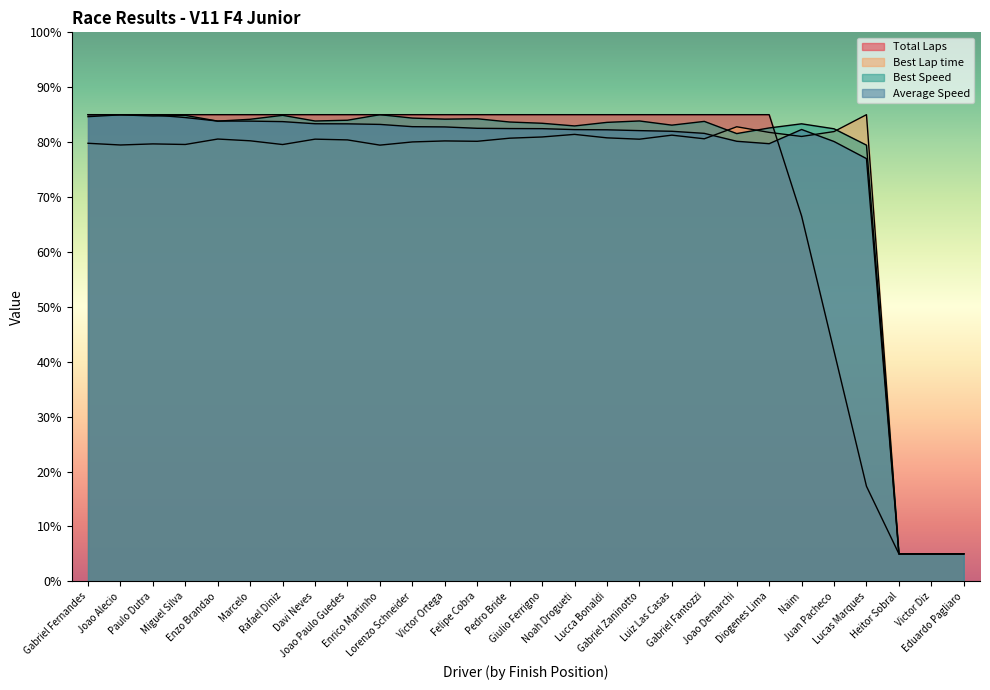

What is the maximum value for Average Speed?

85.0